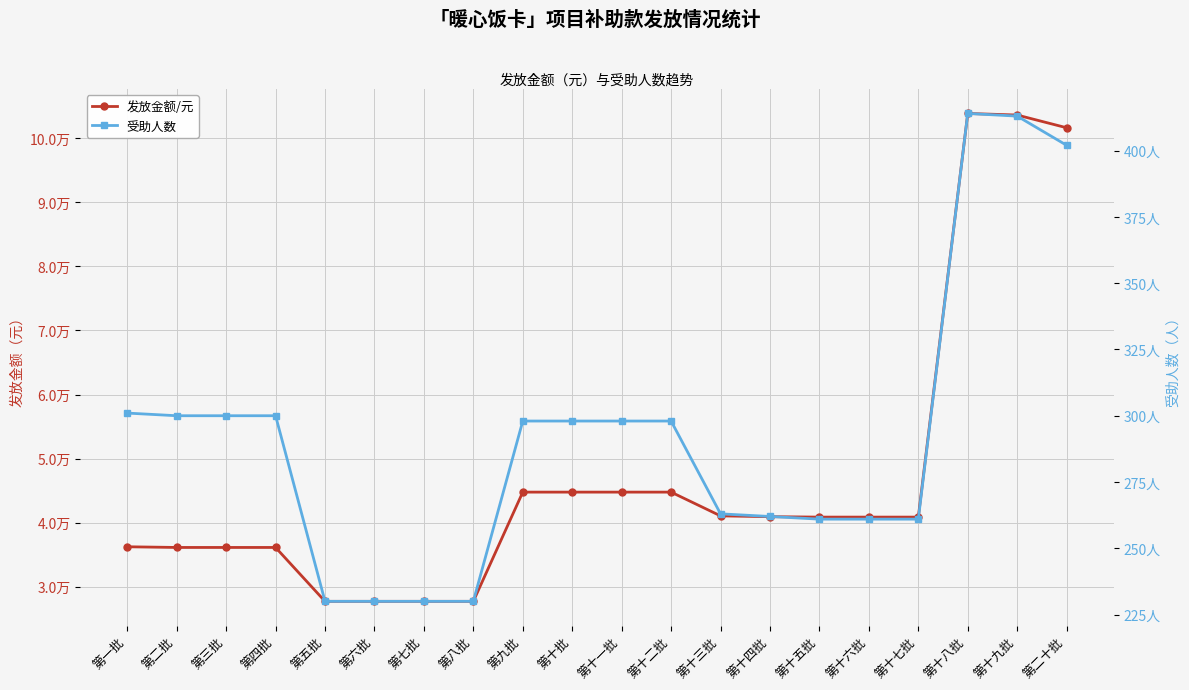

List the series in order of their peak value, highest first.

发放金额/元, 受助人数